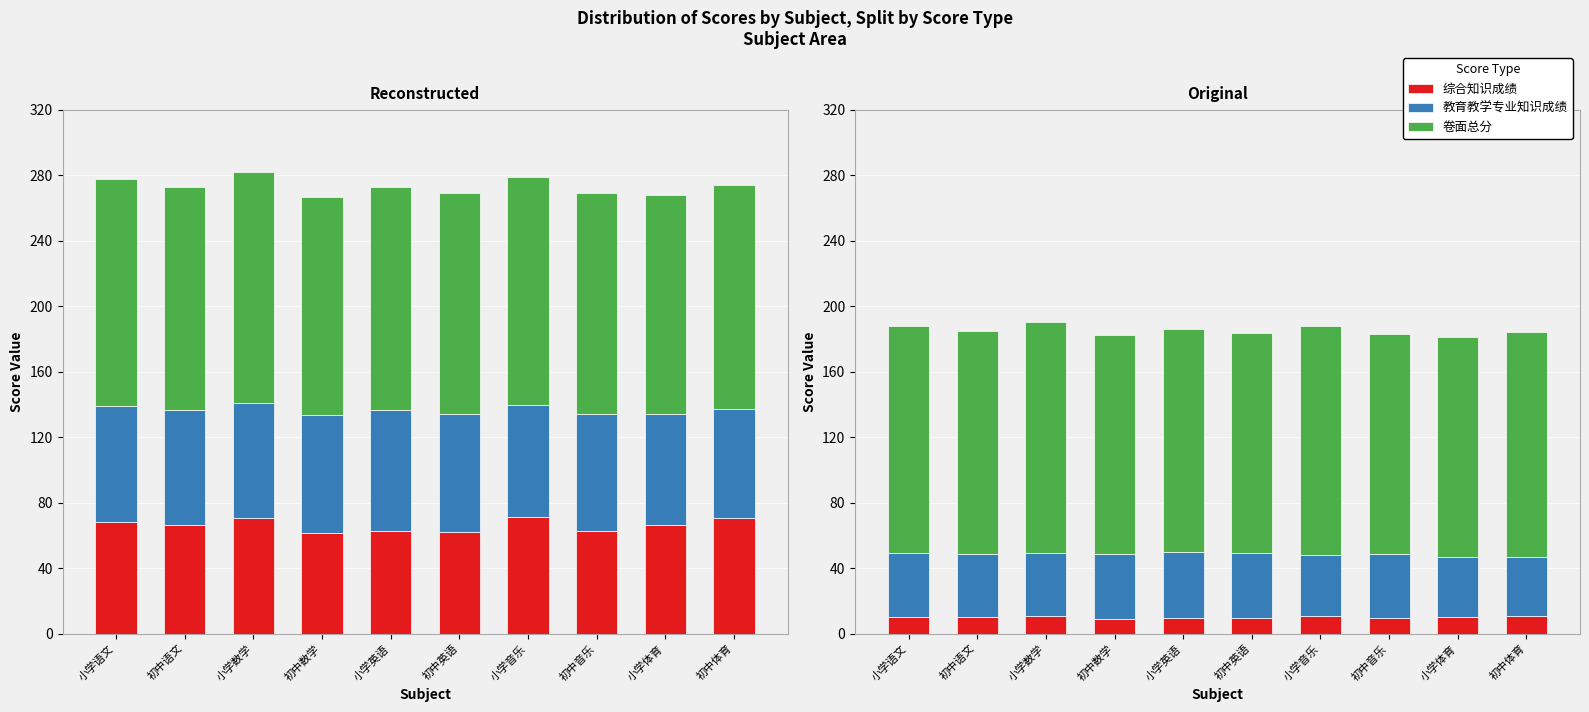

Reading left to right, extract all data points from this chart.

综合知识成绩: 10.3	10.0	10.6	9.2	9.4	9.3	10.7	9.4	10.0	10.6
教育教学专业知识成绩: 38.8	38.5	38.8	39.6	40.4	39.9	37.7	39.3	37.1	36.6
卷面总分: 139.0	136.5	141.0	133.5	136.5	134.5	139.5	134.5	134.0	137.0